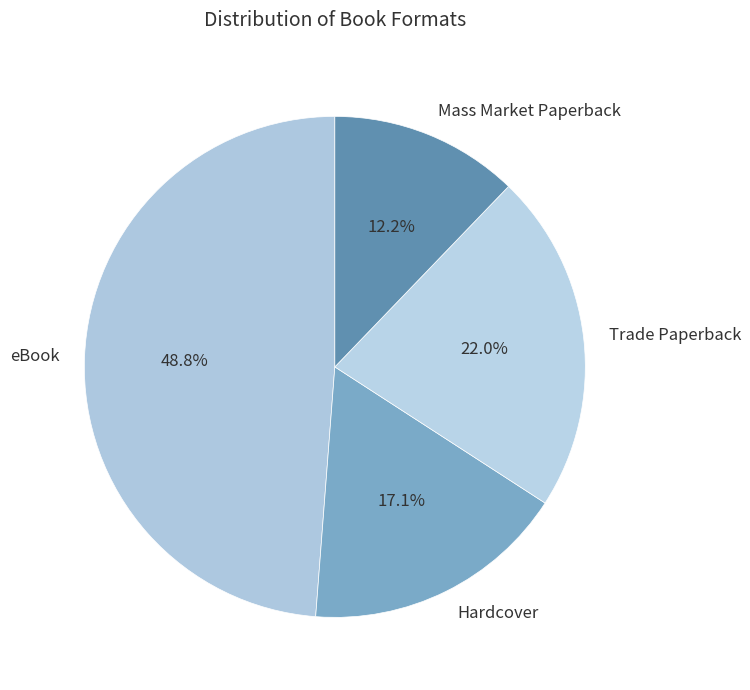

What percentage is NOT represented by Trade Paperback?

78.0%